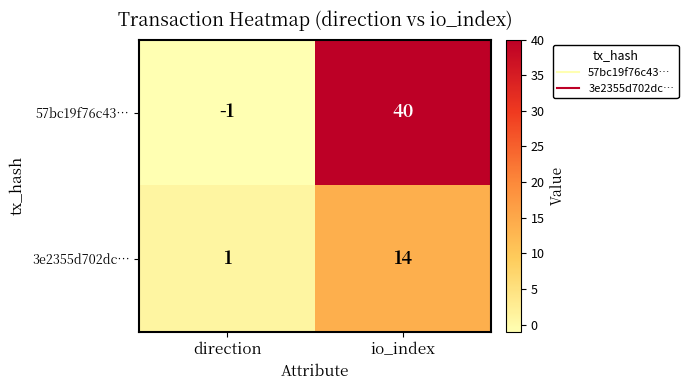

Read the 57bc19f76c43… value at io_index.

40